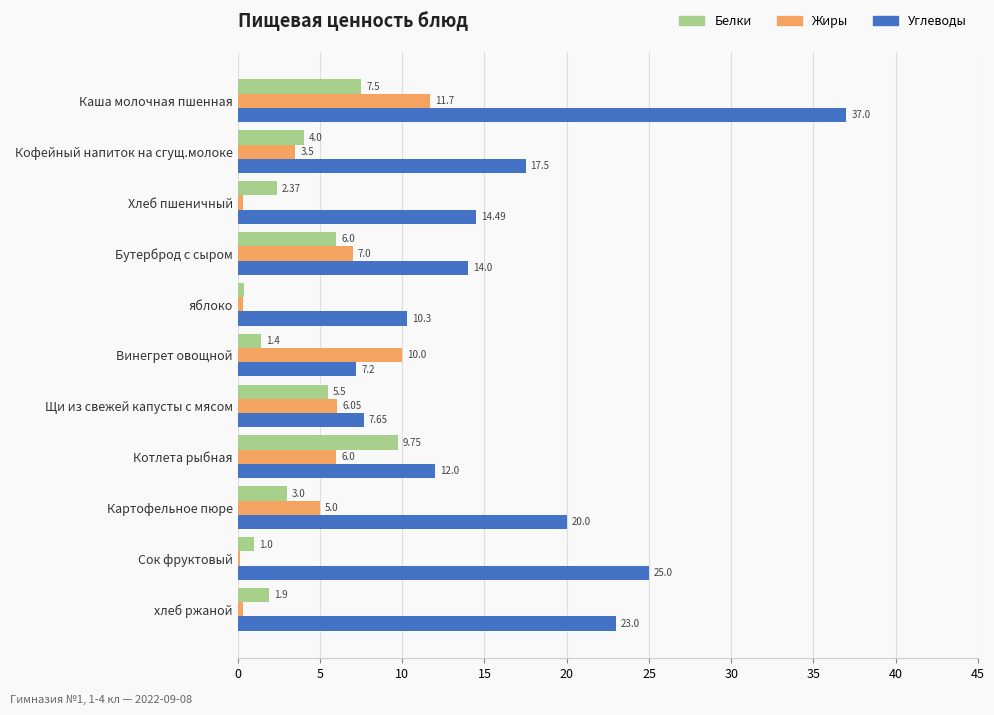

Which series has the largest total across all categories?

Углеводы